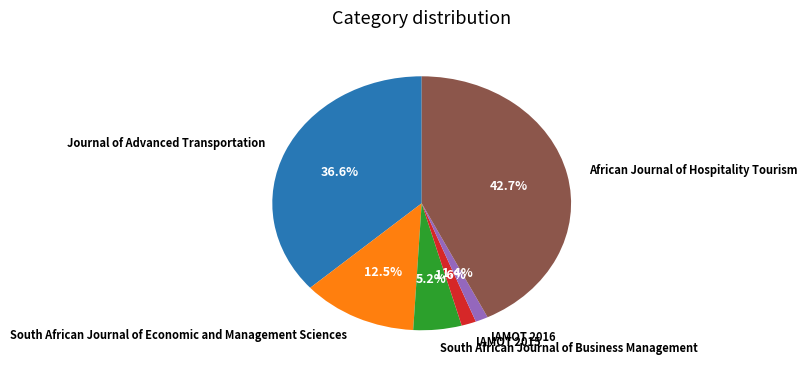

Which has a higher value, African Journal of Hospitality Tourism or Journal of Advanced Transportation?

African Journal of Hospitality Tourism